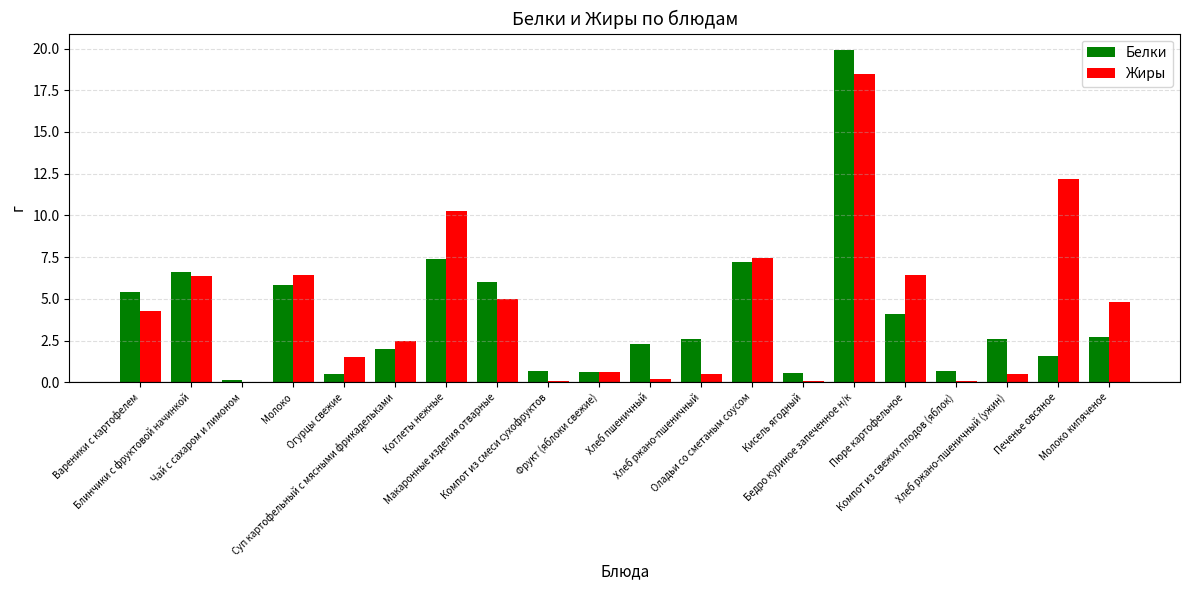

At which label is Жиры closest to 9?

Котлеты нежные